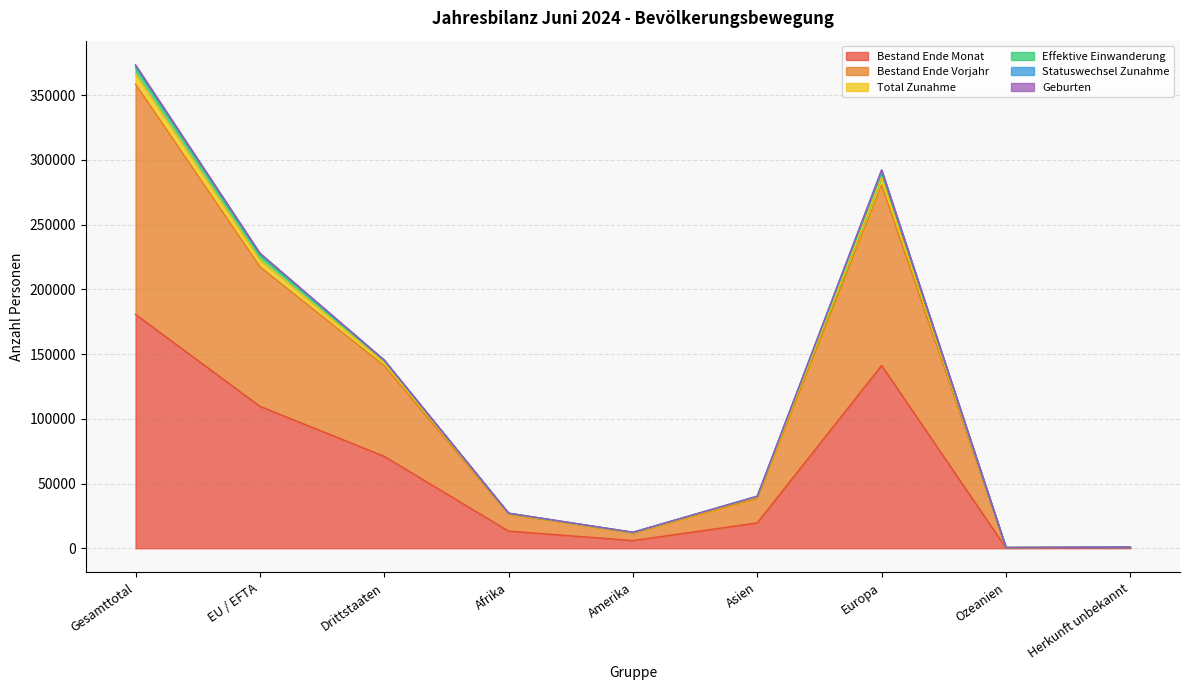

How many data points in Total Zunahme are less than 40146?

4